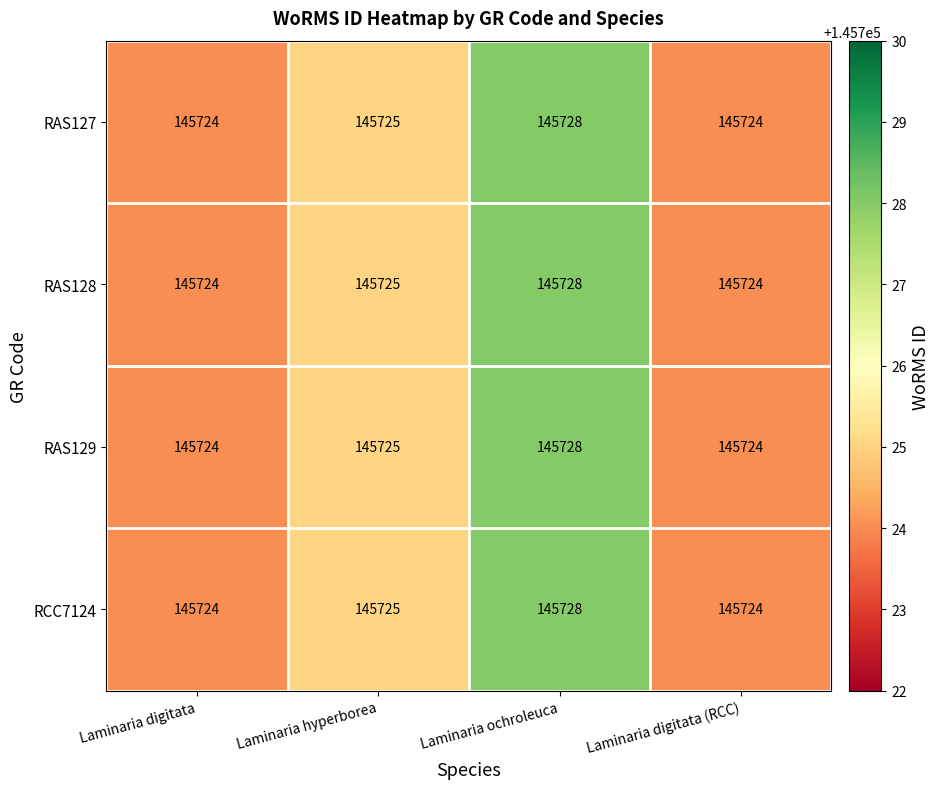

What is the highest value of the RAS128 series?

145728